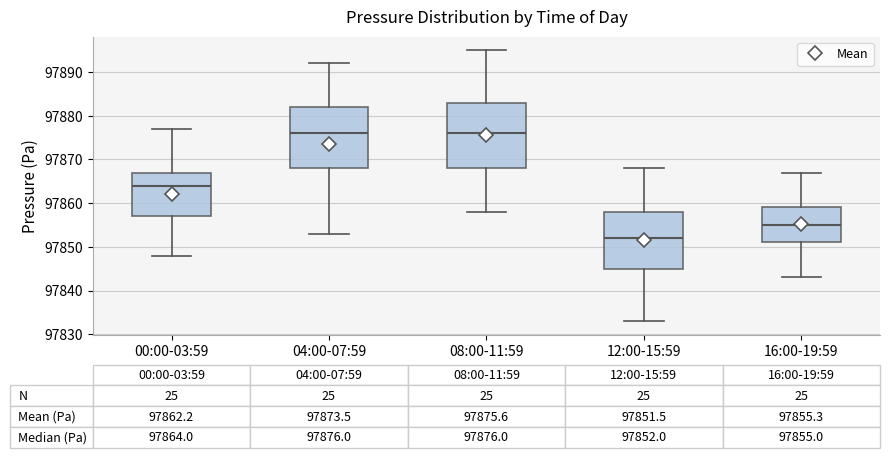

Which box has the lowest median line?

12:00-15:59